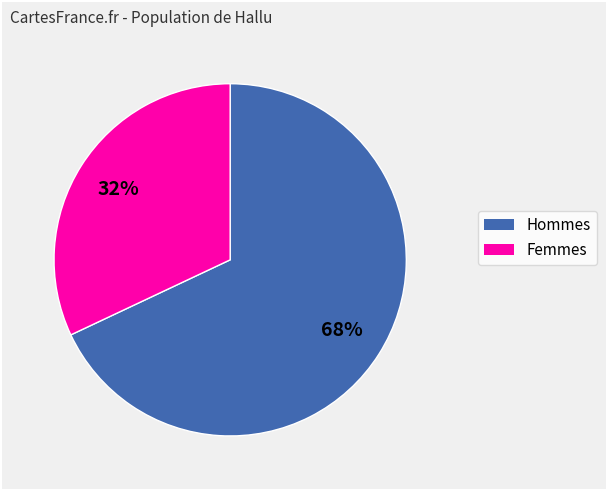

How many slices are in this pie chart?

2